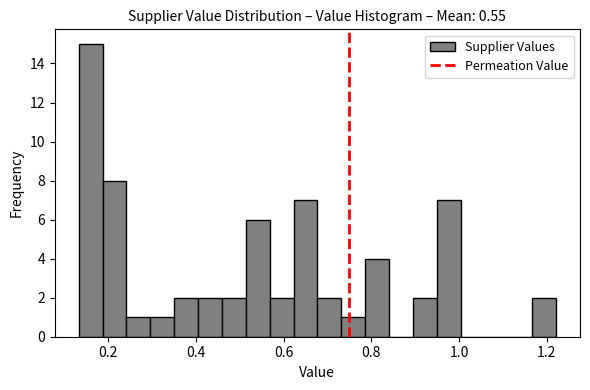

Around what value on the x-axis is the tallest bar? Give the approximate position of its centre, as read against the axis.

0.16